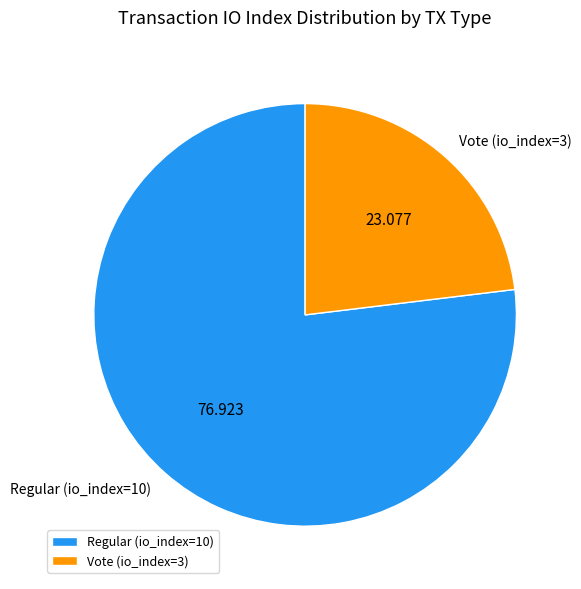

Combined, do Regular (io_index=10) and Vote (io_index=3) account for over 50%?

Yes